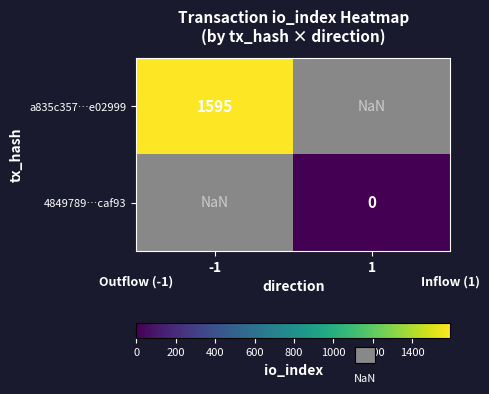

The a835c357…e02999 series shows 1595.0 at -1. True or false?

True